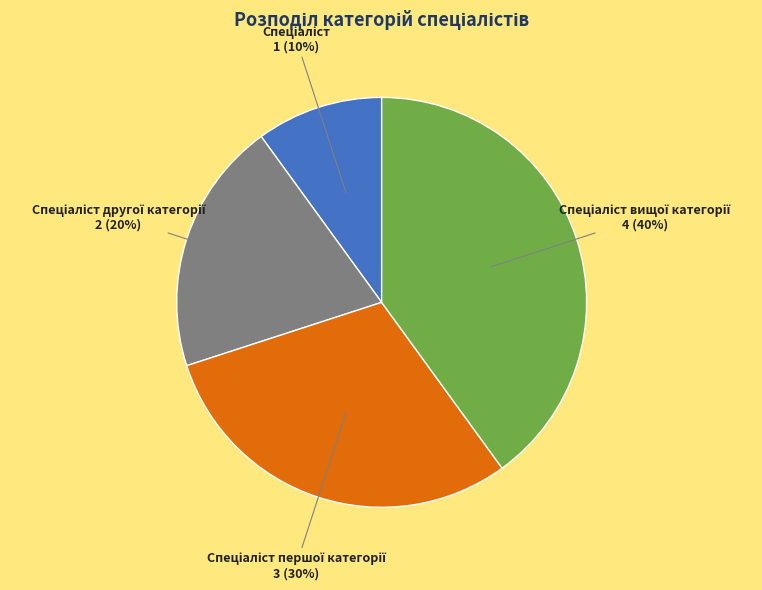

Is there any slice that represents more than half of the pie?

No